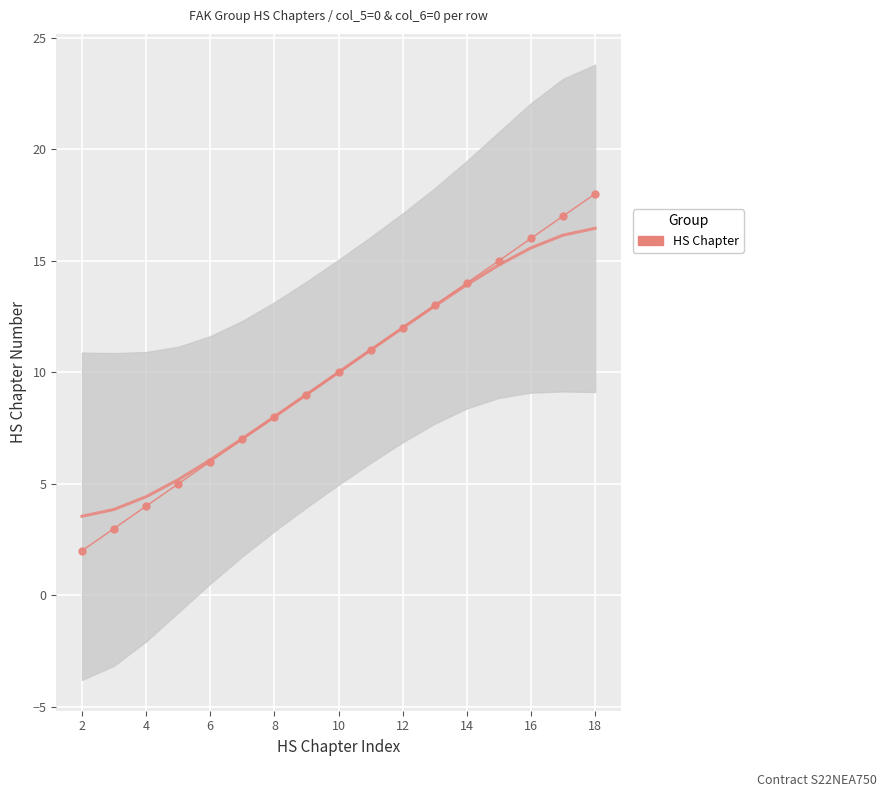

The chart shows a value of 3 at 8. True or false?

False